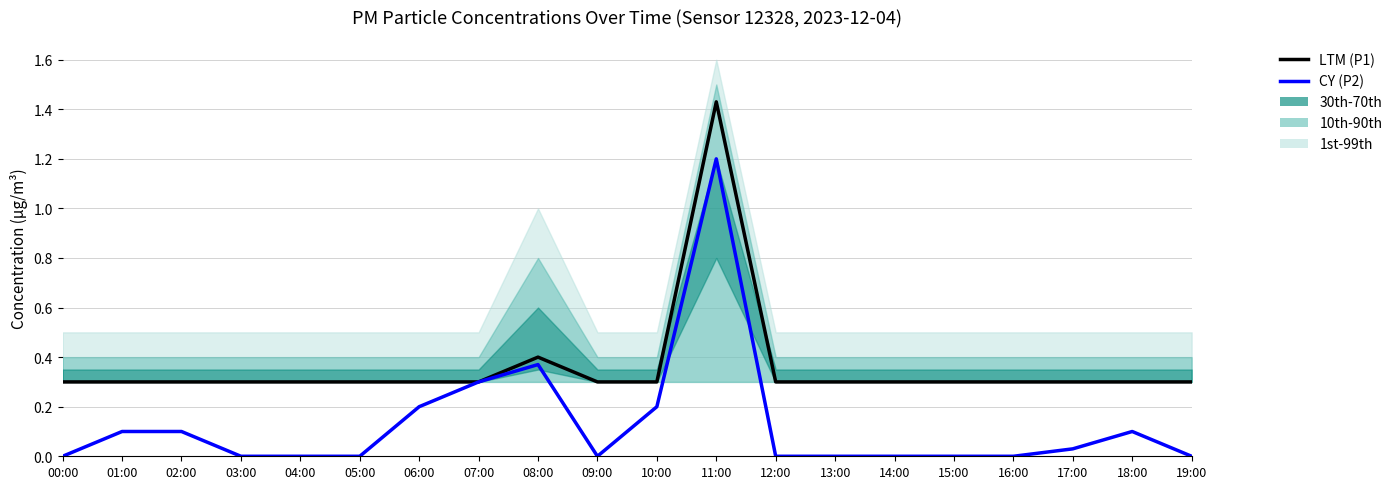

True or false: CY (P2) and LTM (P1) cross at least once.

False